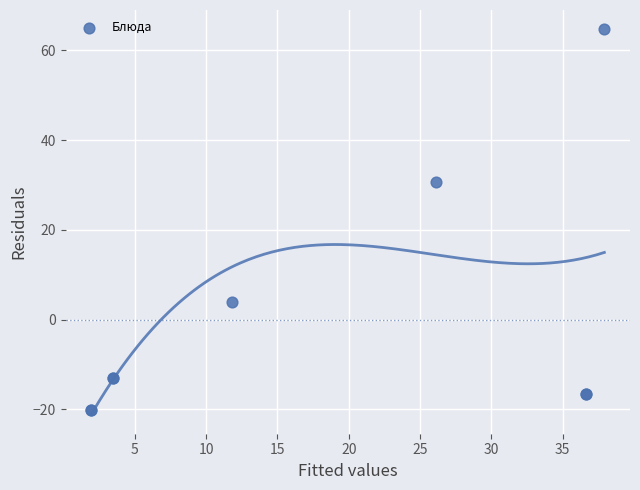

What Y value in the scatter plot is closest to 22?

30.6